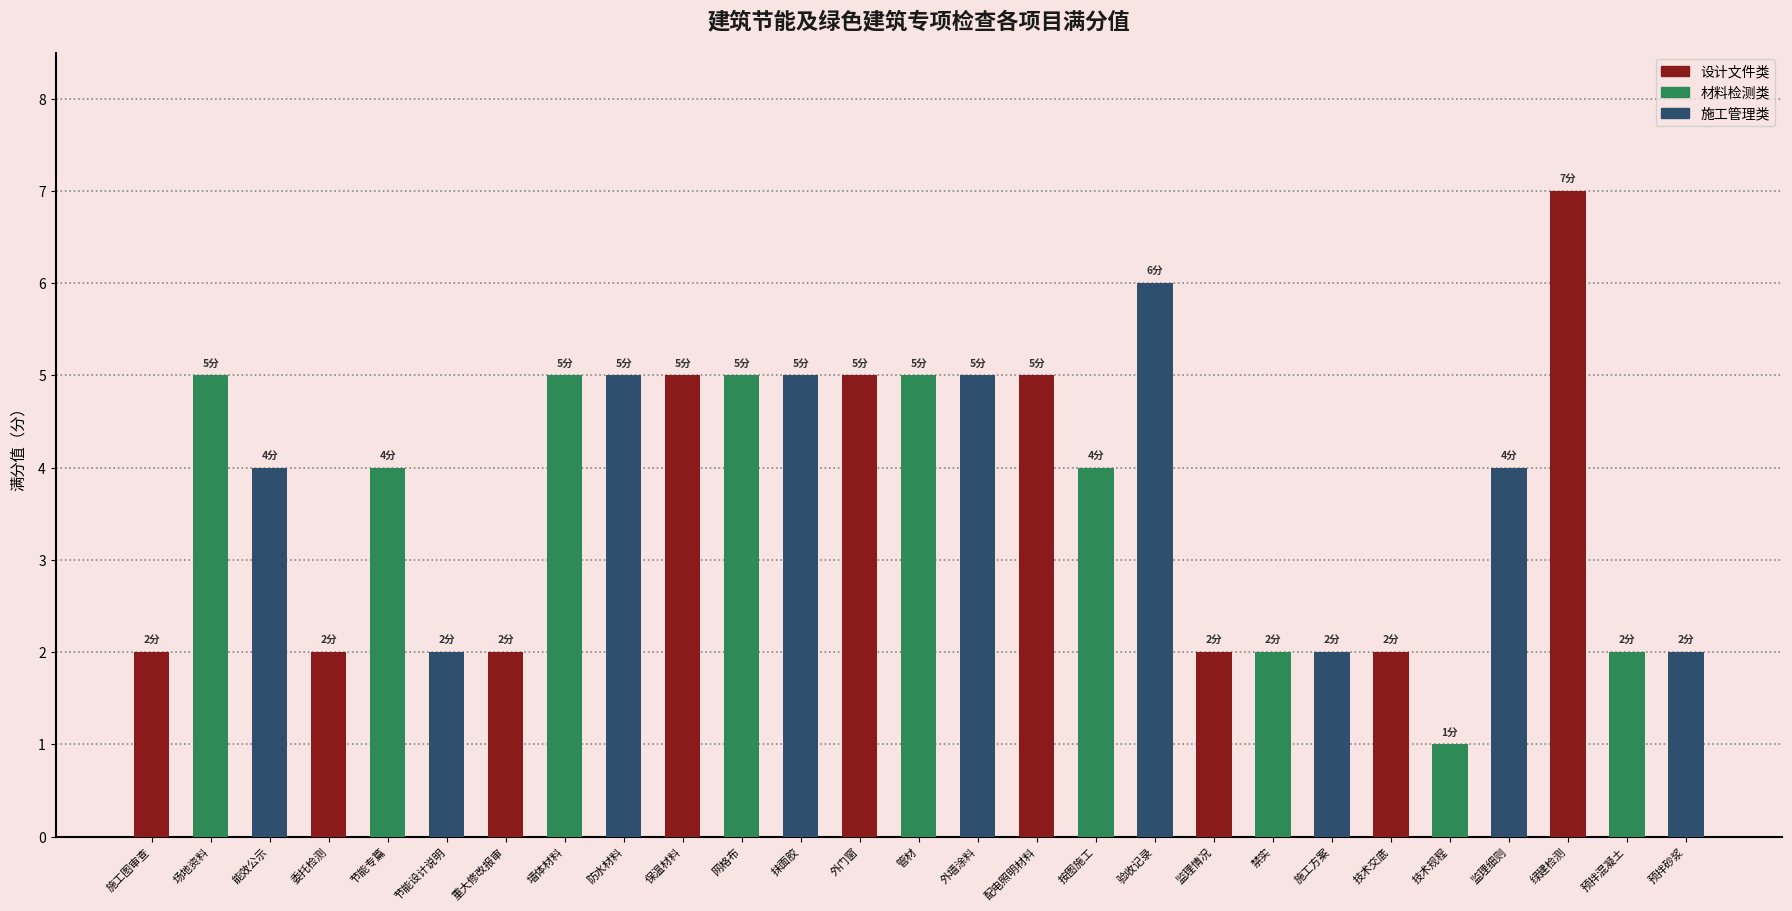

What is the label of the 13th bar from the right?

外墙涂料